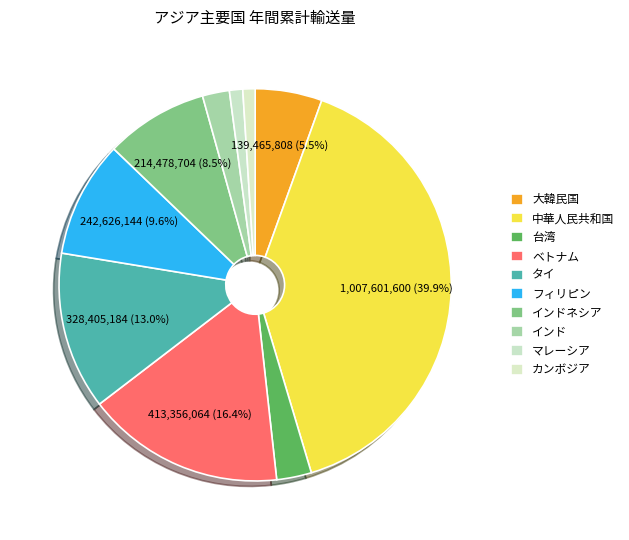

Rank the categories by value from highest to lowest.

中華人民共和国, ベトナム, タイ, フィリピン, インドネシア, 大韓民国, 台湾, インド, マレーシア, カンボジア